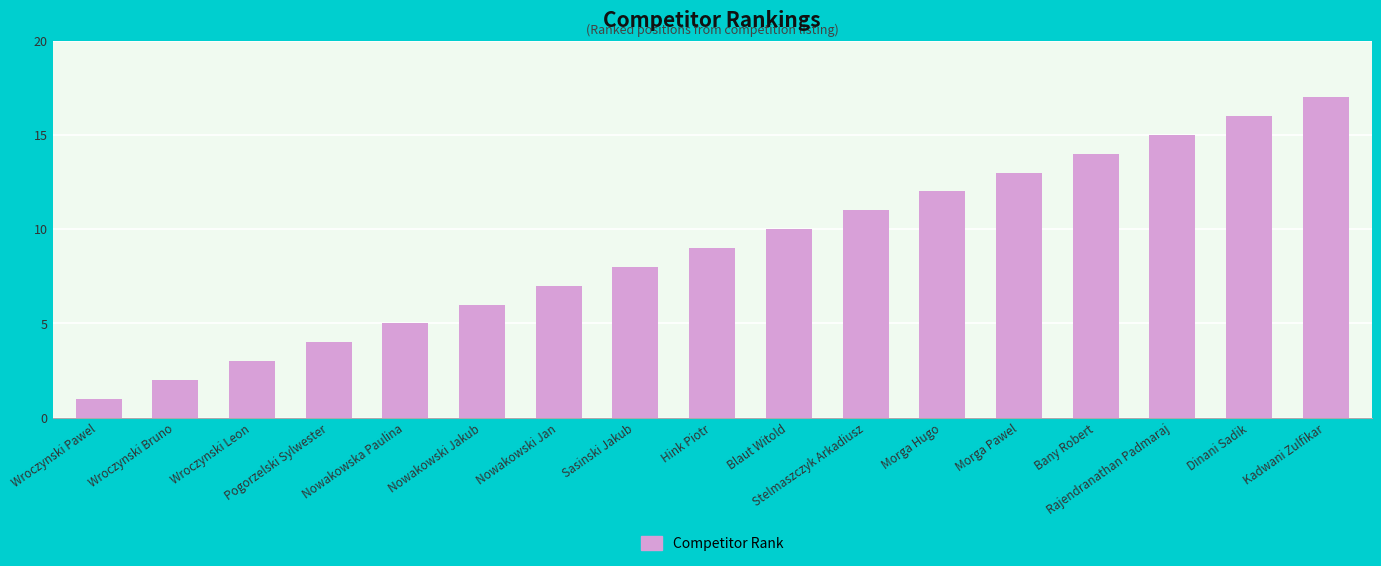

Which has a higher value, Pogorzelski Sylwester or Hink Piotr?

Hink Piotr